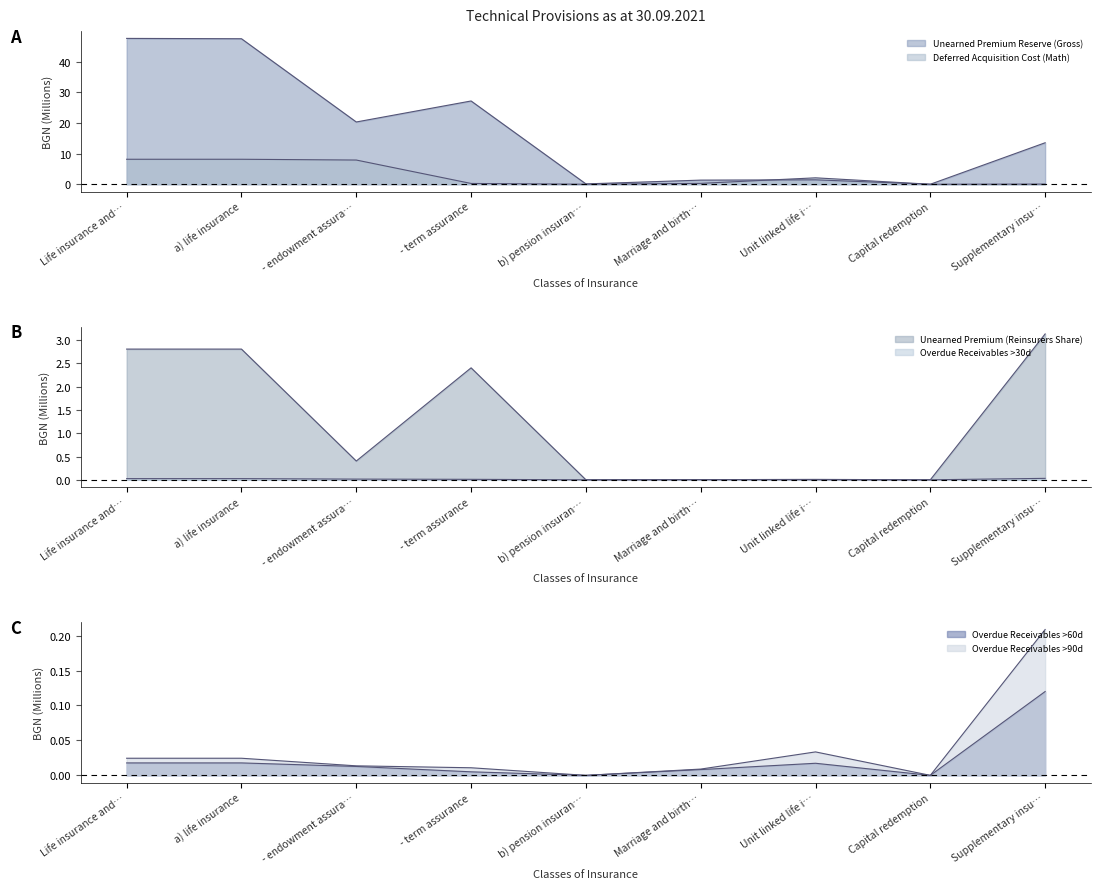

Which series has the largest range (max minus min)?

Unearned Premium Reserve (Gross)